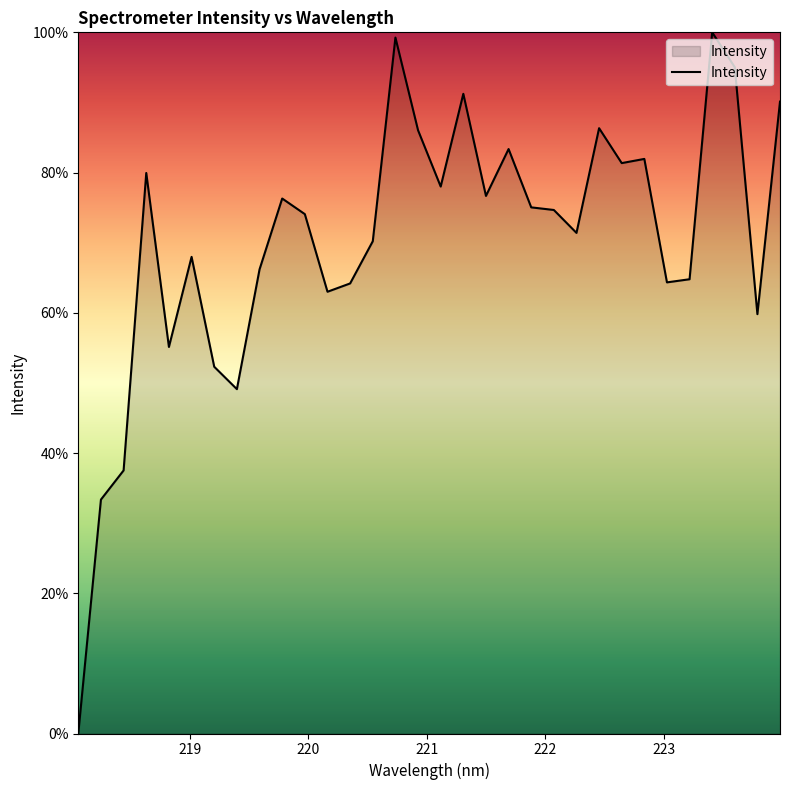

What is the maximum value shown in the chart?

100.0